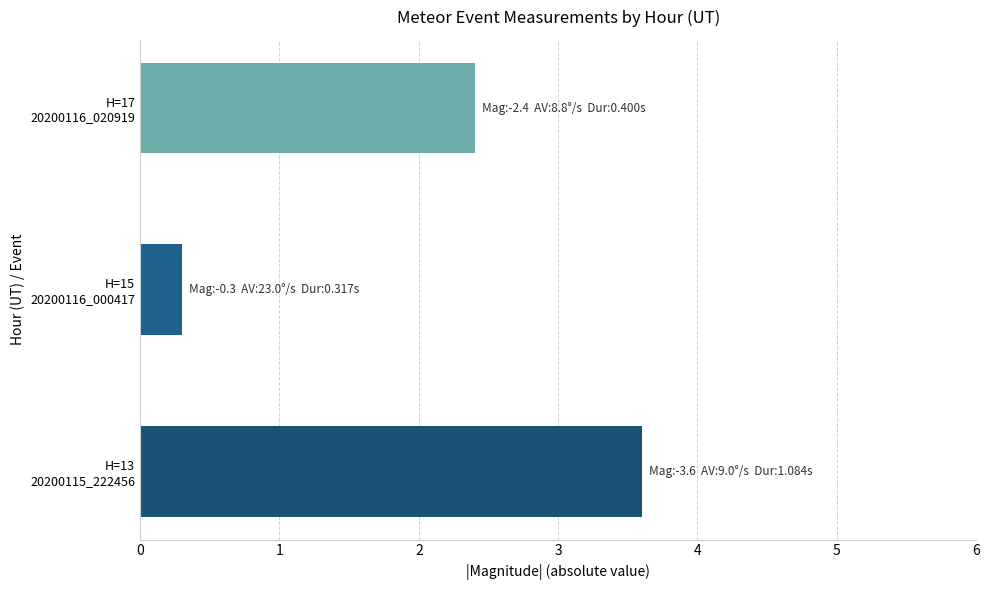

Are the bars grouped side by side (vs. stacked)?

No